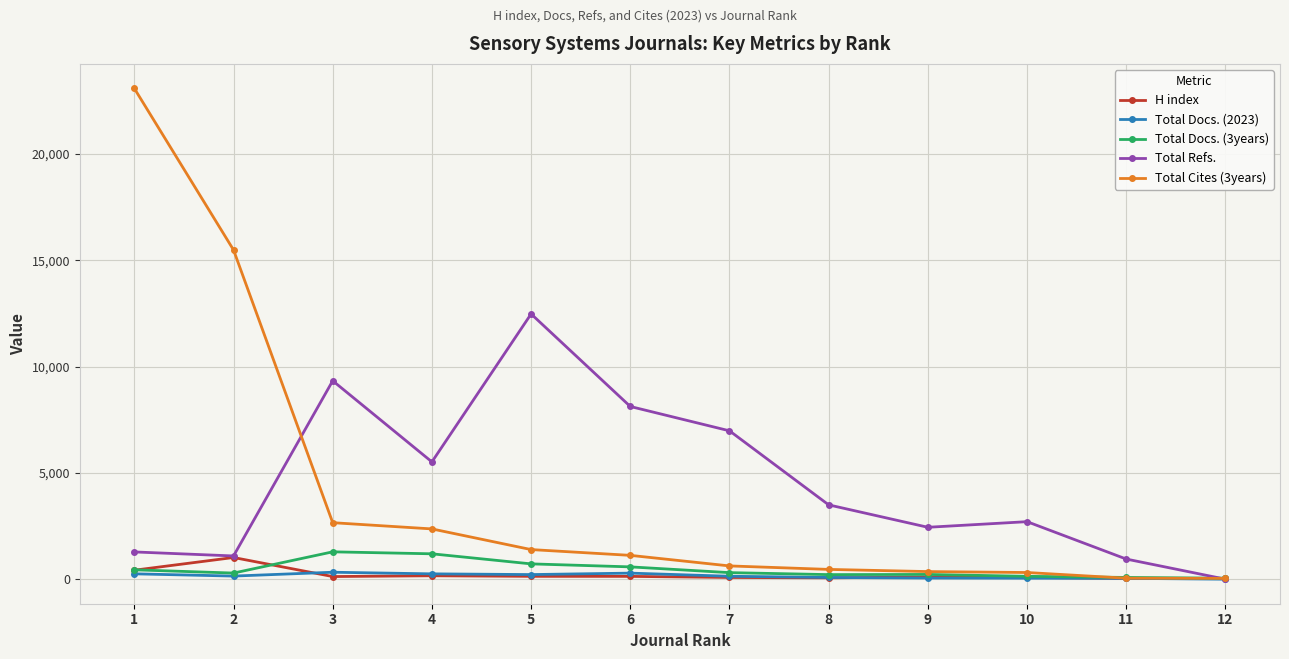

List the series in order of their peak value, lowest first.

Total Docs. (2023), H index, Total Docs. (3years), Total Refs., Total Cites (3years)